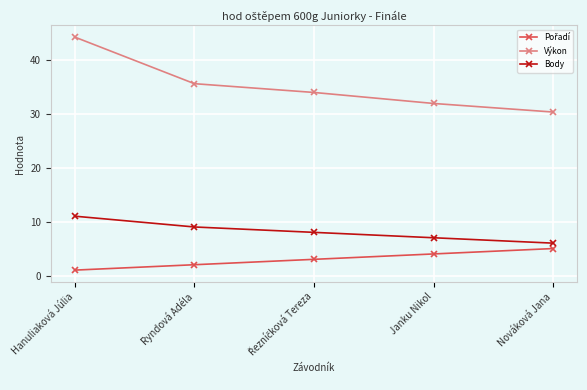

True or false: Výkon has more than 1 interior local peaks.

False